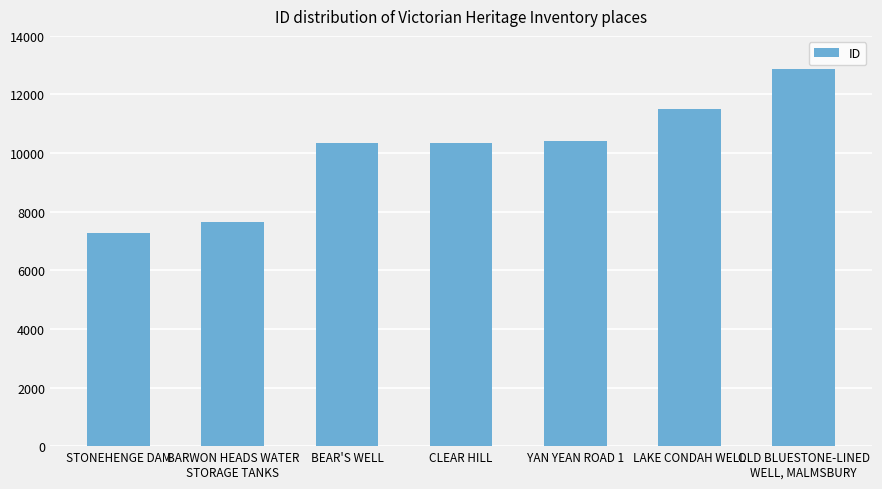

Read the value at STONEHENGE DAM.

7280